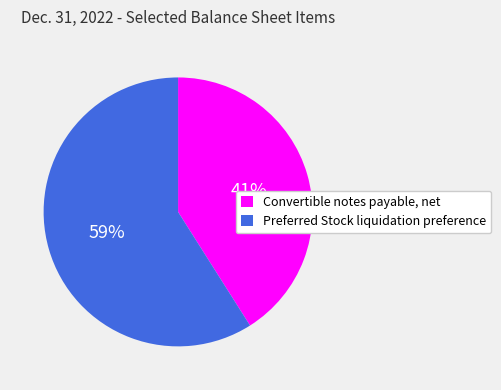

Count the number of slices in the pie.

2